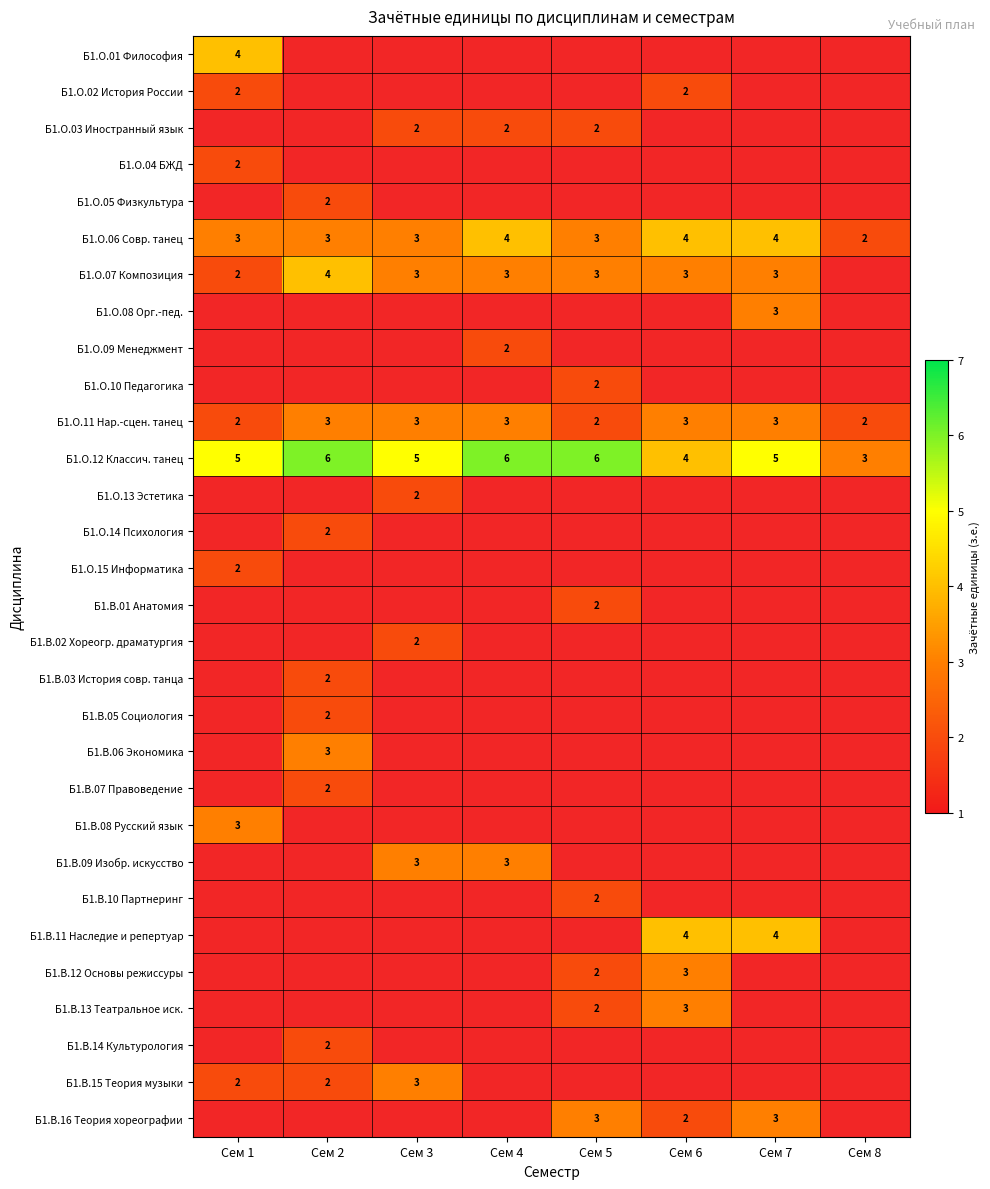

How many distinct data groups are displayed?

30